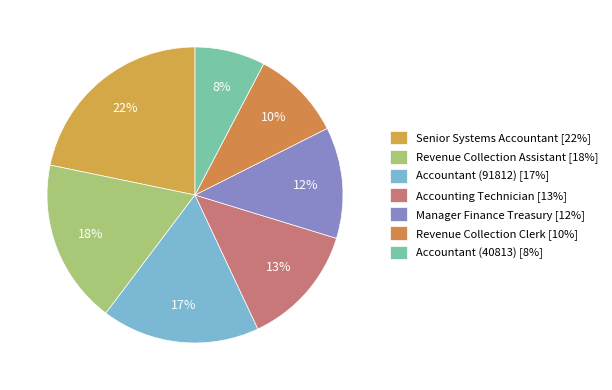

Count the number of slices in the pie.

7